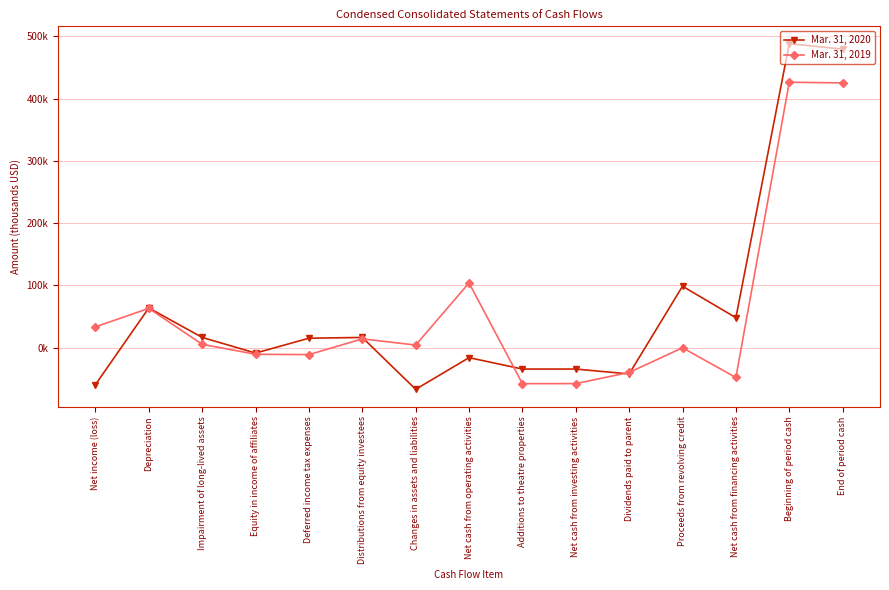

What are all the series names shown in the legend?

Mar. 31, 2020, Mar. 31, 2019